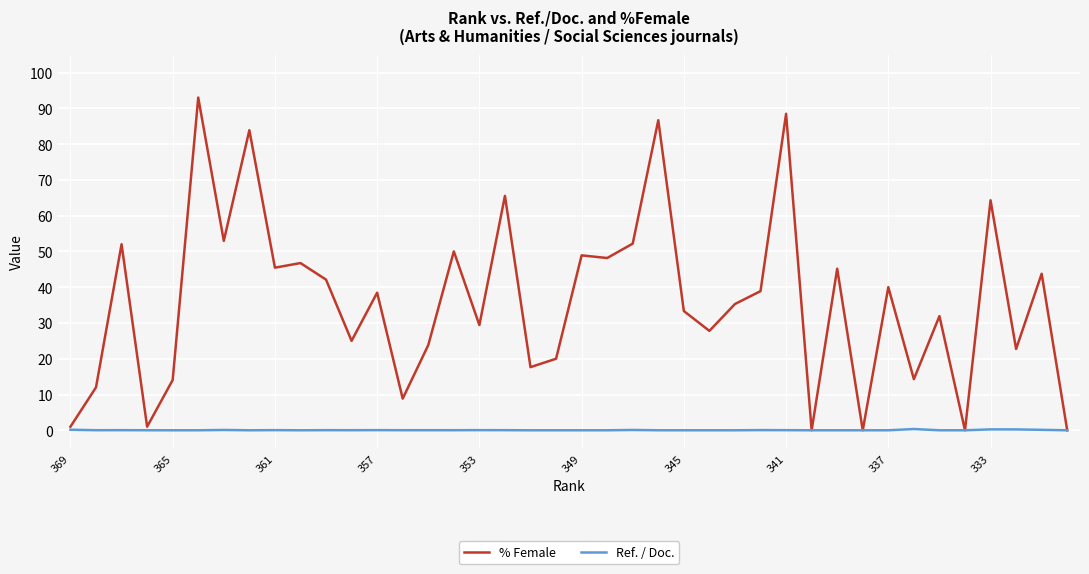

List the series in order of their overall mean, lowest first.

Ref. / Doc., % Female